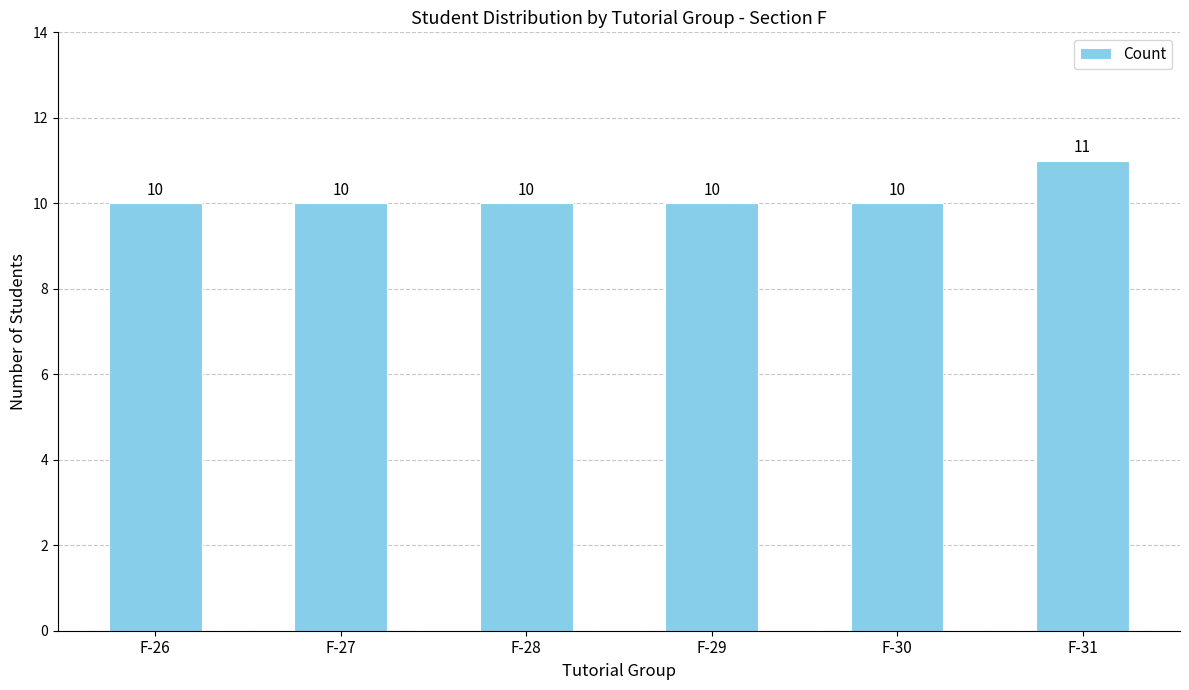

What is the smallest value displayed?

10